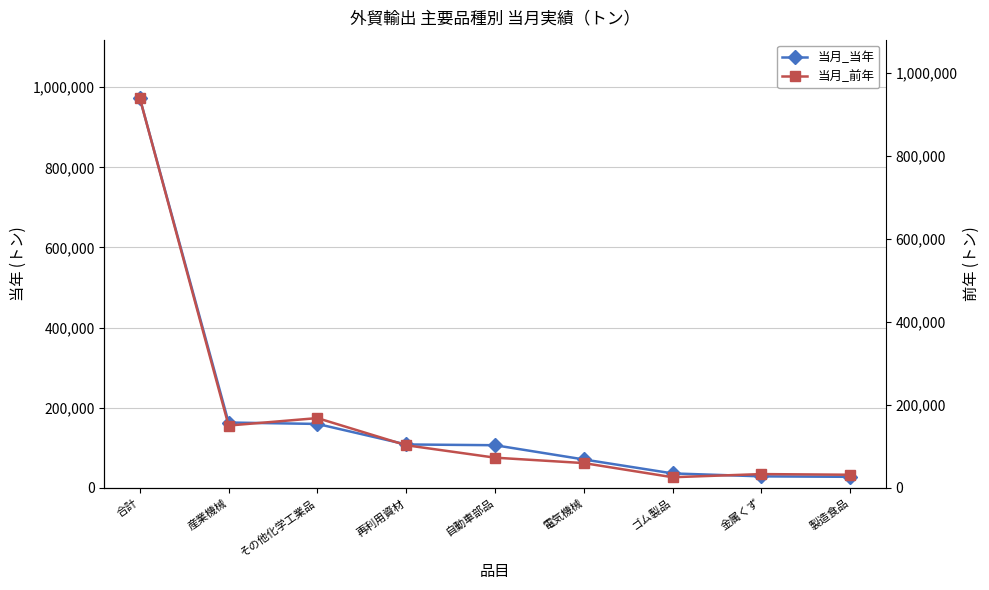

What is the smallest value displayed?

25669